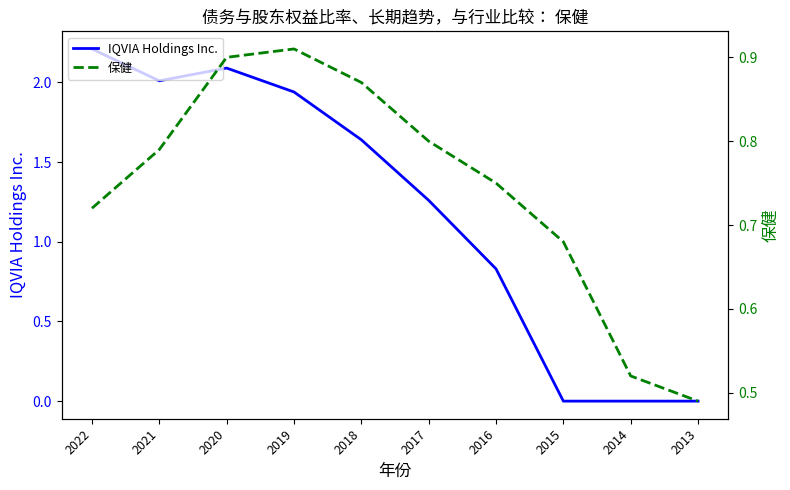

At how many categories does at least one series exceed 1?

6